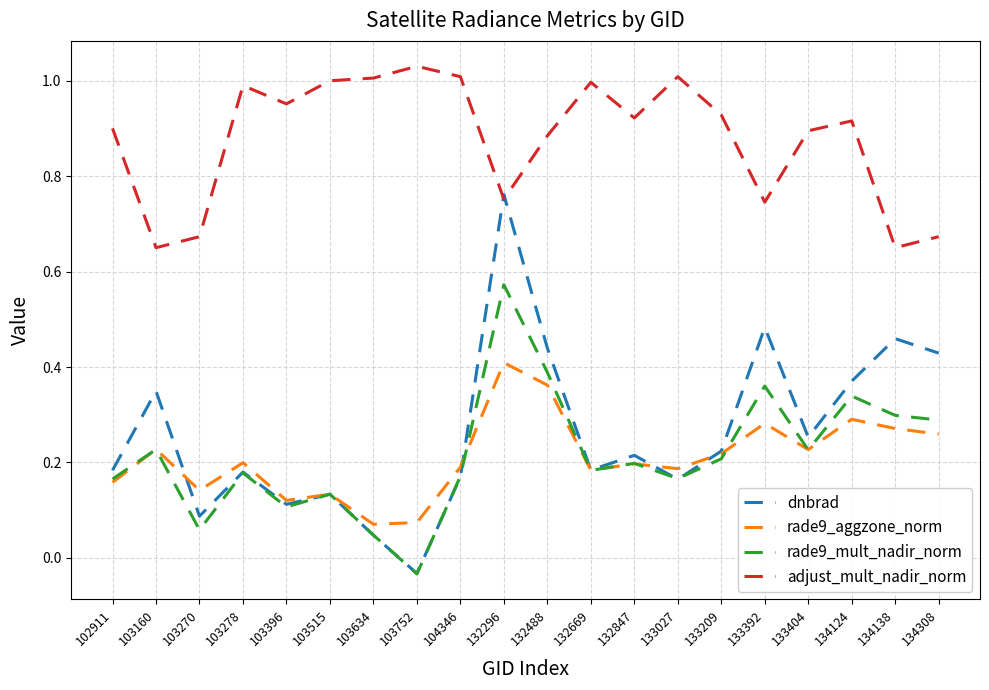

At which label is rade9_mult_nadir_norm closest to 0?

103752